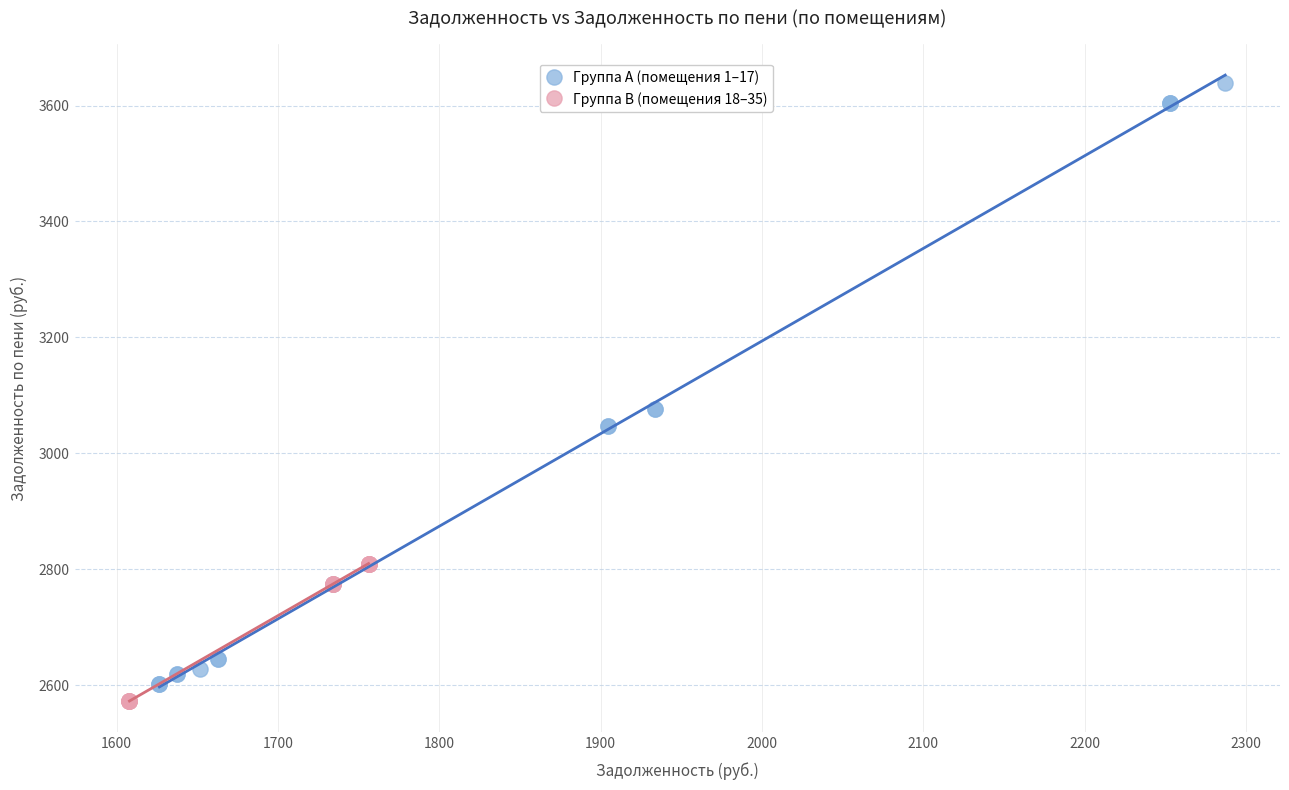

Which series has the largest Y range (max minus min)?

Группа A (помещения 1–17)